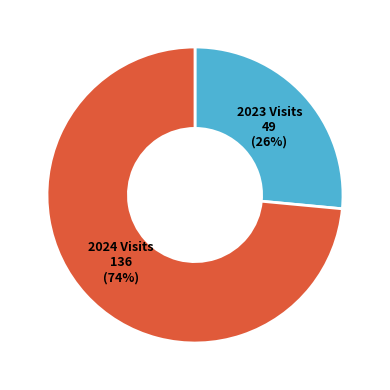

Is there a majority slice in this chart?

Yes